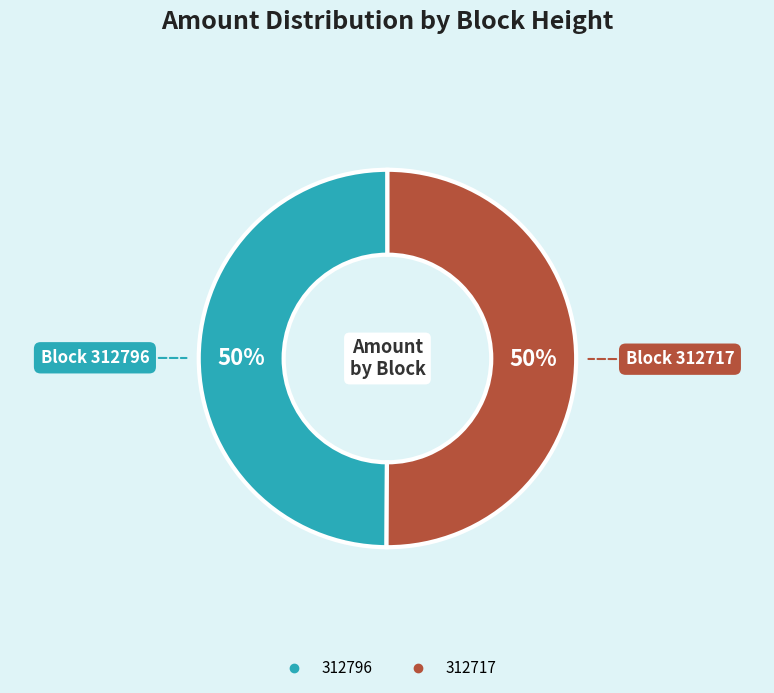

Count the number of slices in the pie.

2